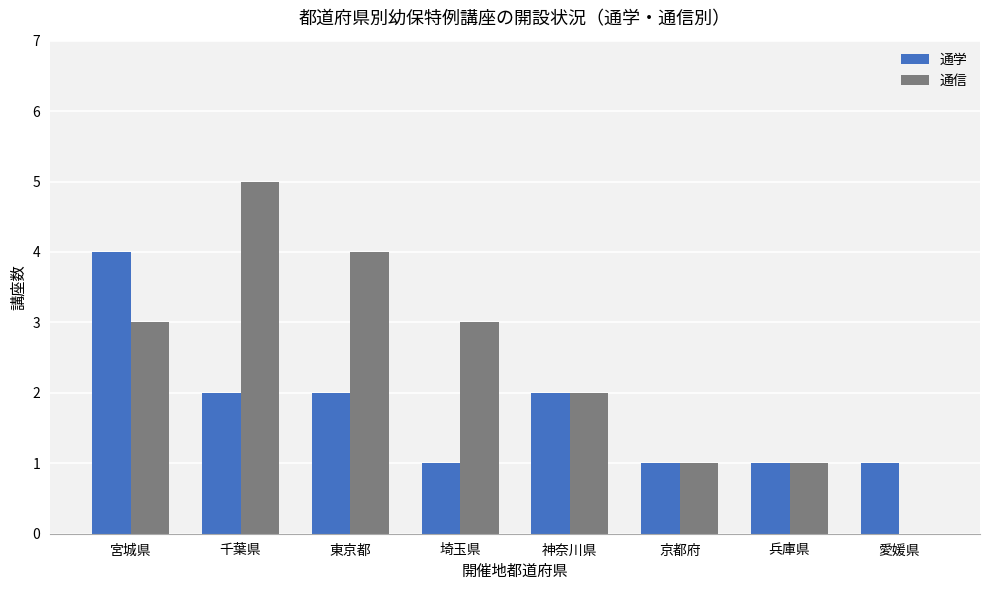

What is the spread (max minus min) of values at 埼玉県?

2